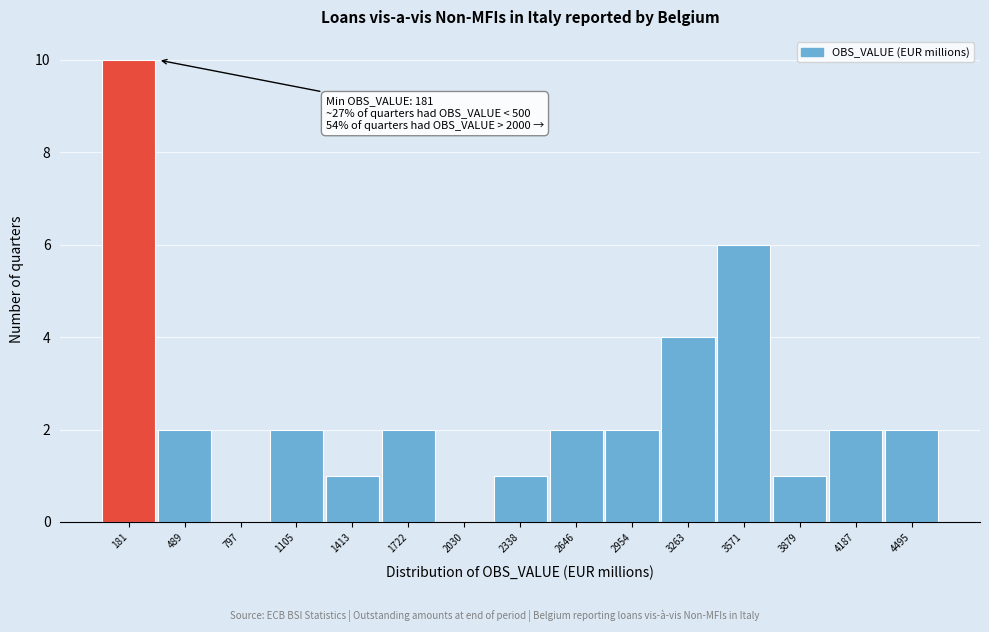

Reading left to right, what are all the values shown in this chart?

181=10	489=2	797=0	1105=2	1413=1	1722=2	2030=0	2338=1	2646=2	2954=2	3263=4	3571=6	3879=1	4187=2	4495=2